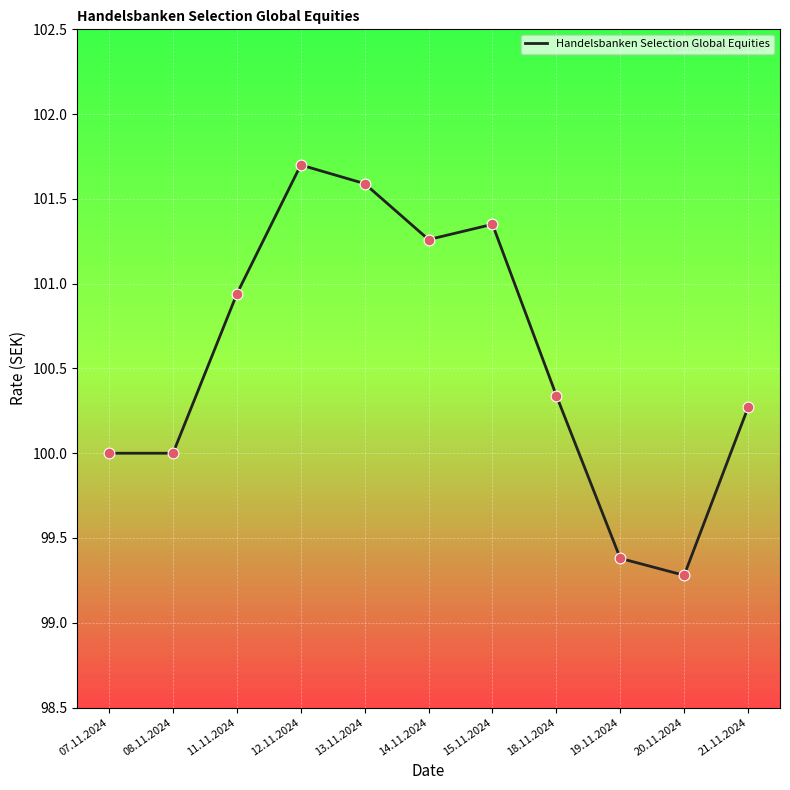

What is the ratio of the value at 20.11.2024 to the value at 14.11.2024?

1.0